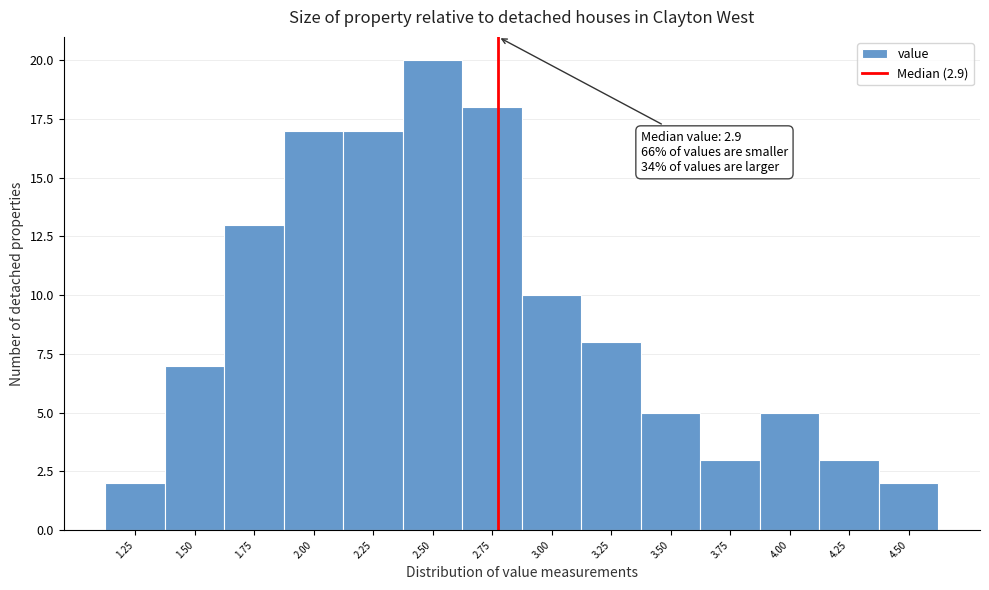

Reading left to right, what are all the values shown in this chart?

2	7	13	17	17	20	18	10	8	5	3	5	3	2